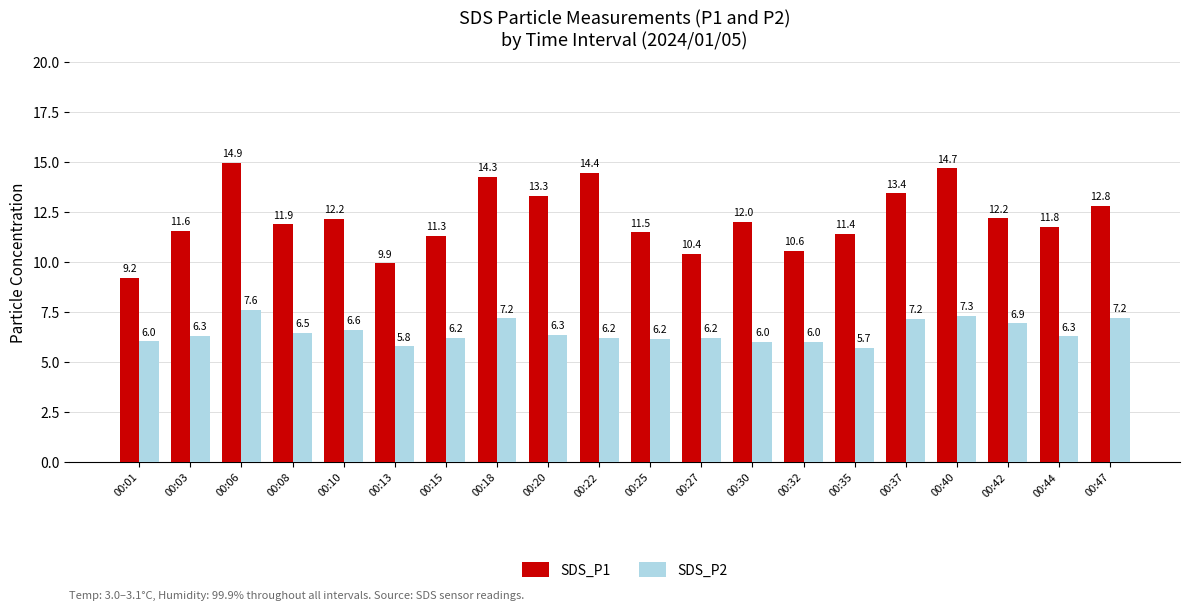

How many data points does each series have?

20